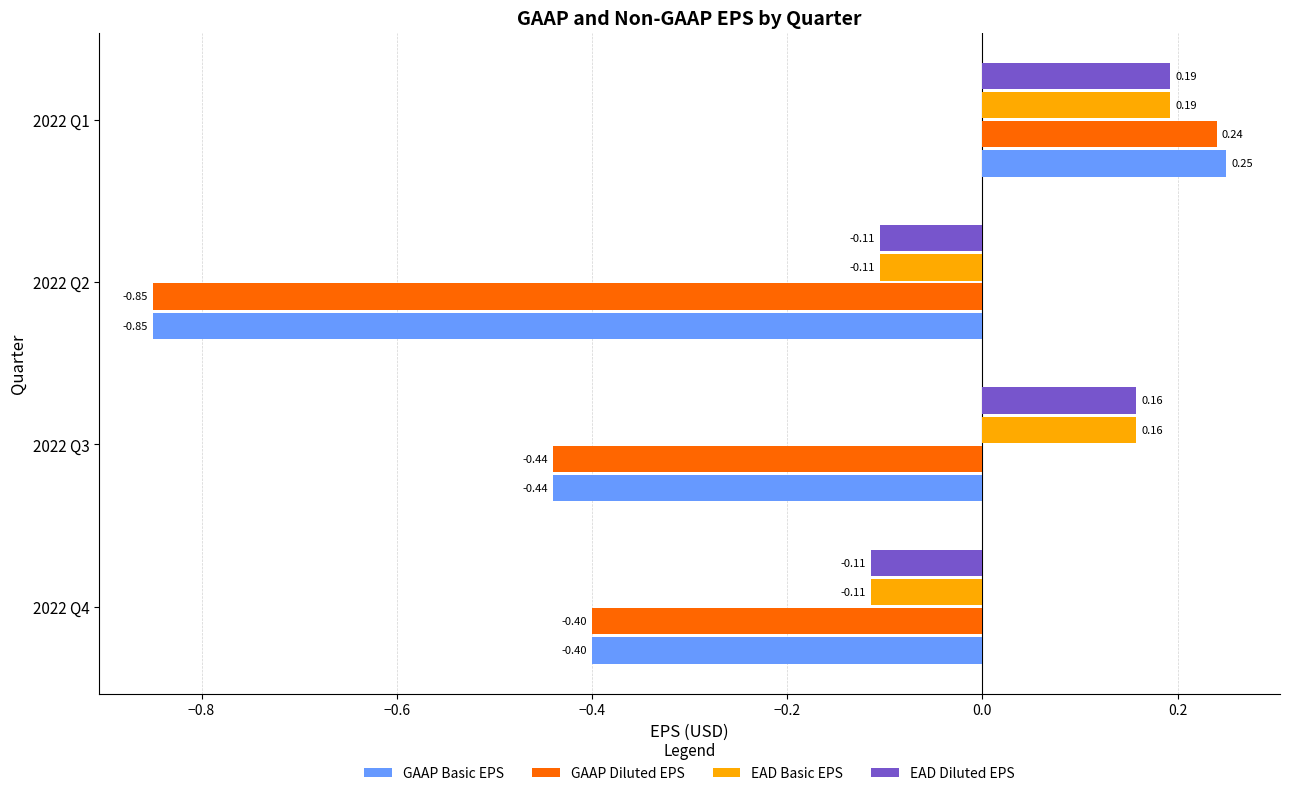

List the labels in order of GAAP Basic EPS value, largest first.

2022 Q1, 2022 Q4, 2022 Q3, 2022 Q2